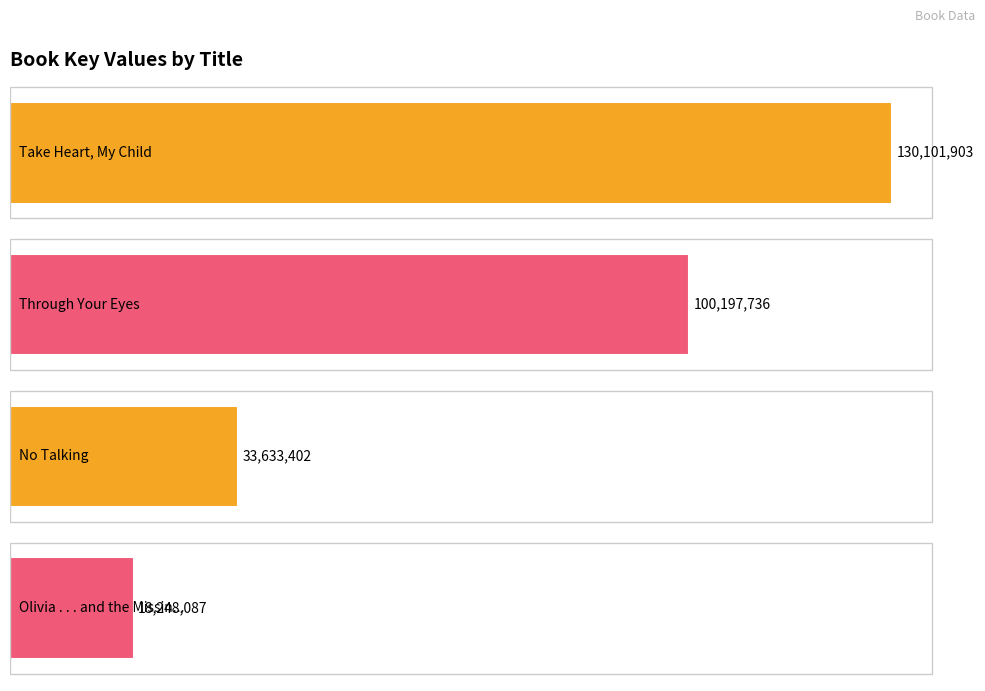

What is the average value?

70545282